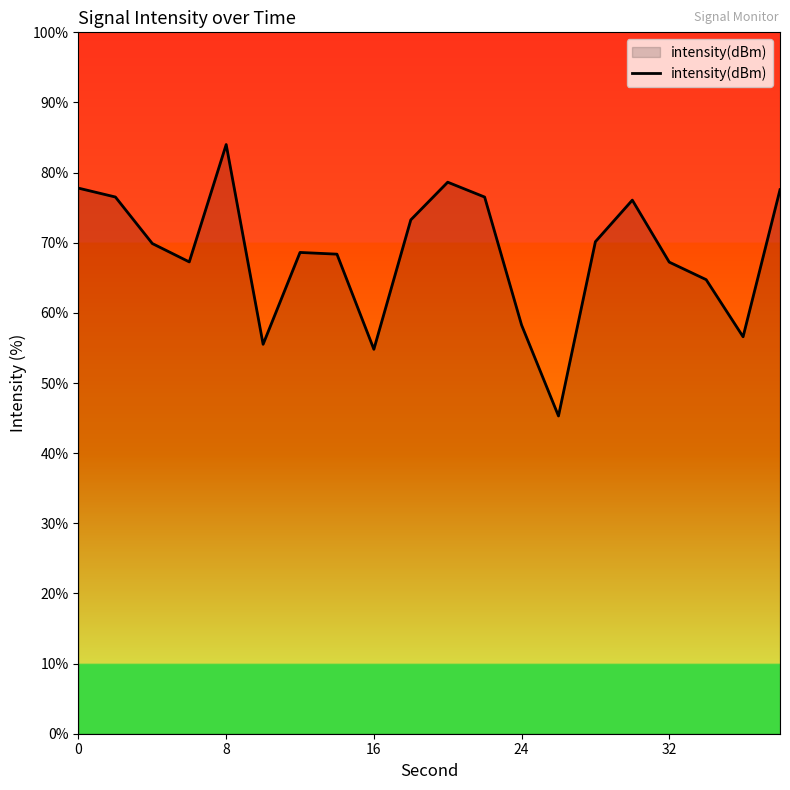

What is the sum of all values?

1367.1